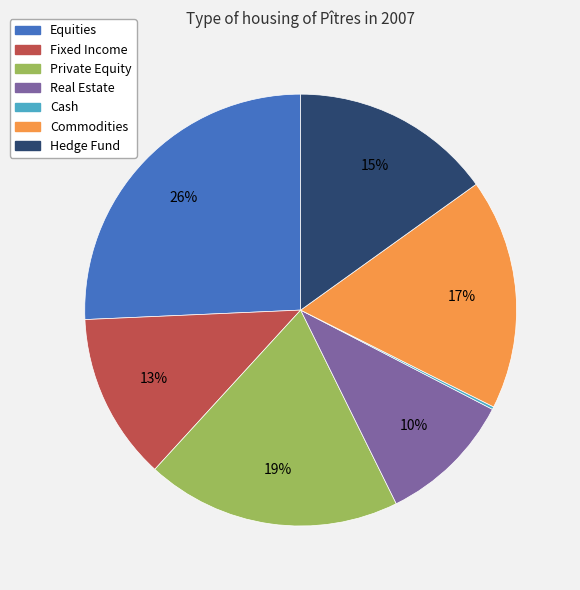

To the nearest percent, what is the average slice percentage?

14%